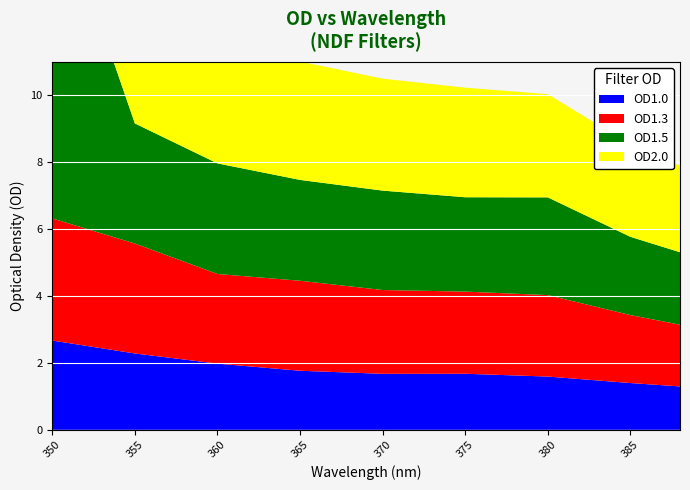

True or false: OD2.0 has a value of 6.6 at 360.

False